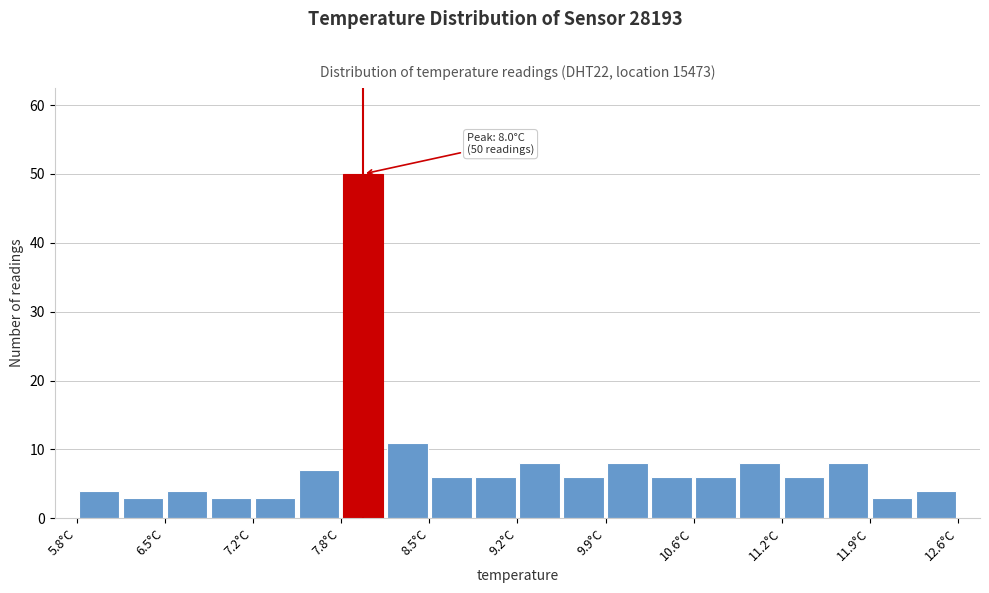

Around what value on the x-axis is the tallest bar? Give the approximate position of its centre, as read against the axis.

8.0